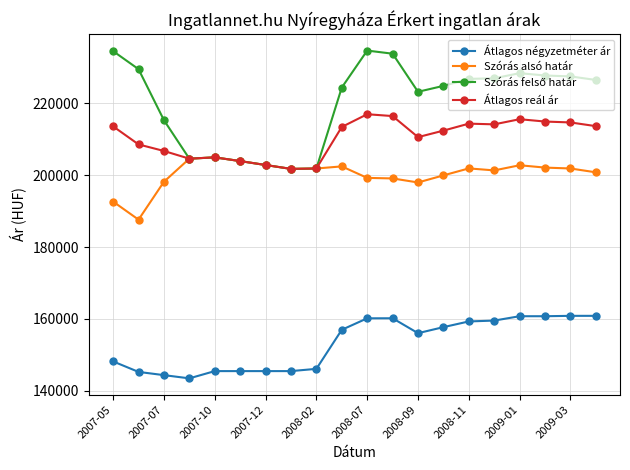

At how many categories does at least one series exceed 230735?

3